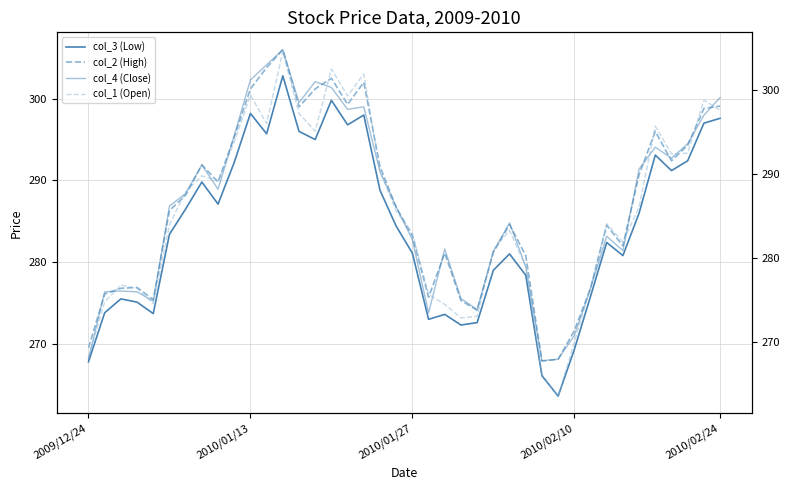

True or false: col_2 (High) and col_4 (Close) cross at least once.

False